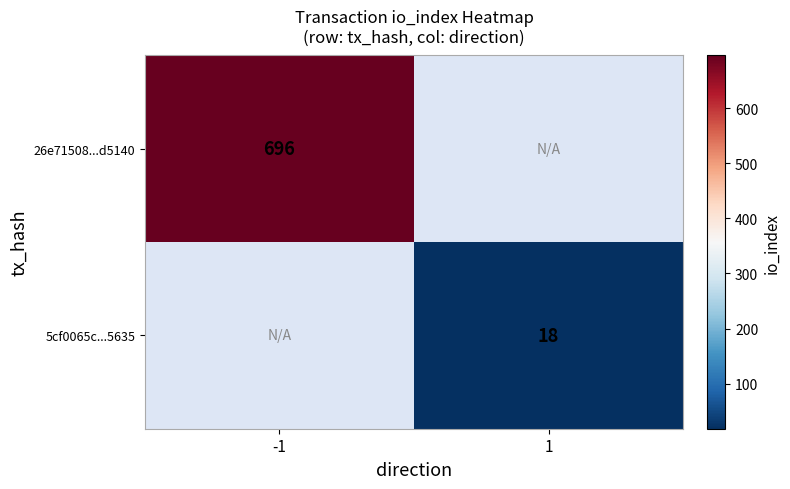

Is the value of 5cf0065c...5635 at 1 greater than the value of 26e71508...d5140 at -1?

No